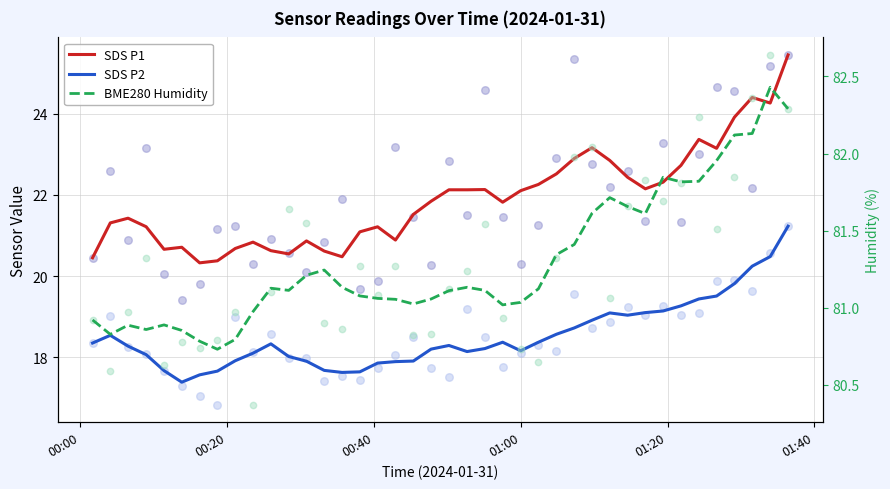

Which series contains the lowest Y value?

SDS P2